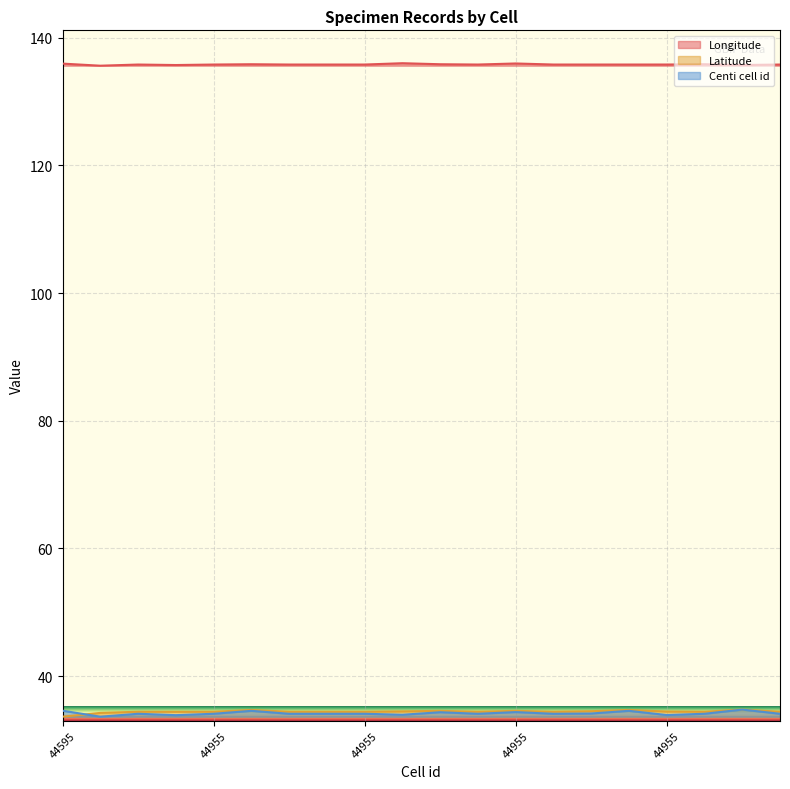

What are all the series names shown in the legend?

Longitude, Latitude, Centi cell id